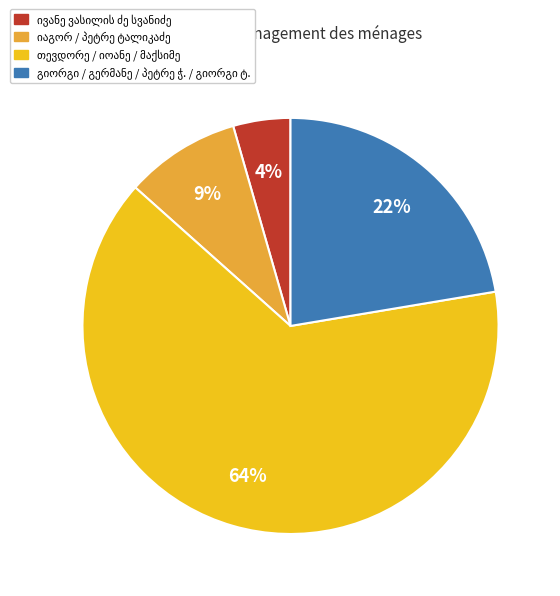

Count the number of slices in the pie.

4